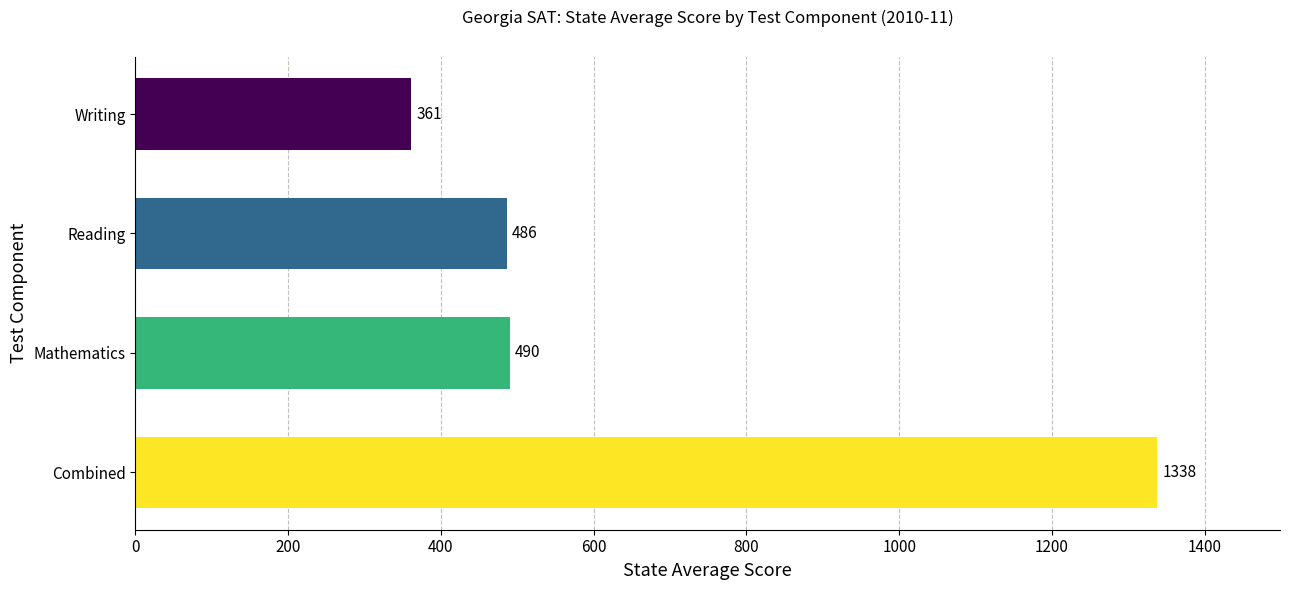

What is the difference between the second highest and second lowest values?

4